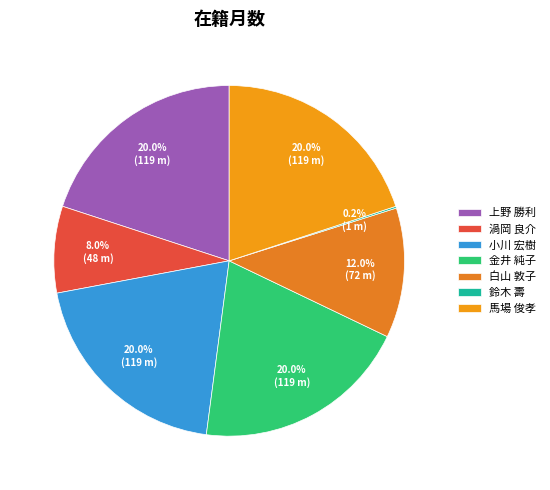

Is 金井 純子 the majority of the pie?

No